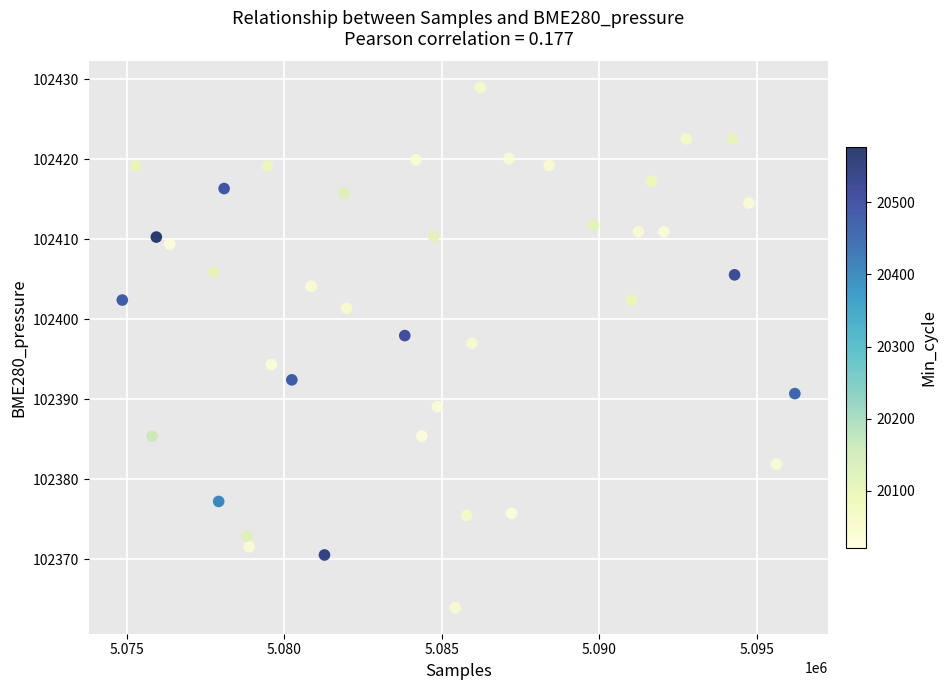

What is the range of Y values (max minus min)?

65.0